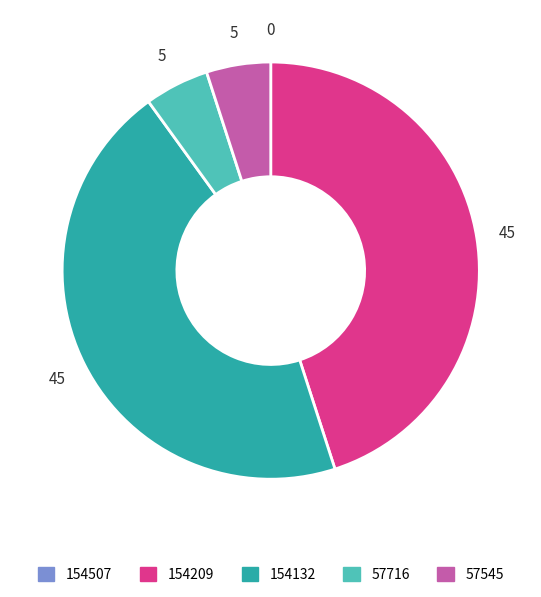

Is there any slice that represents more than half of the pie?

No